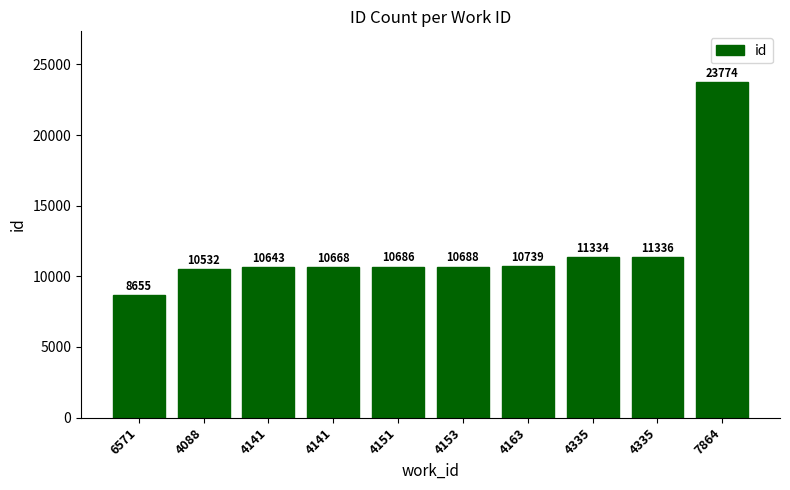

The chart shows a value of 4868 at 4141. True or false?

False